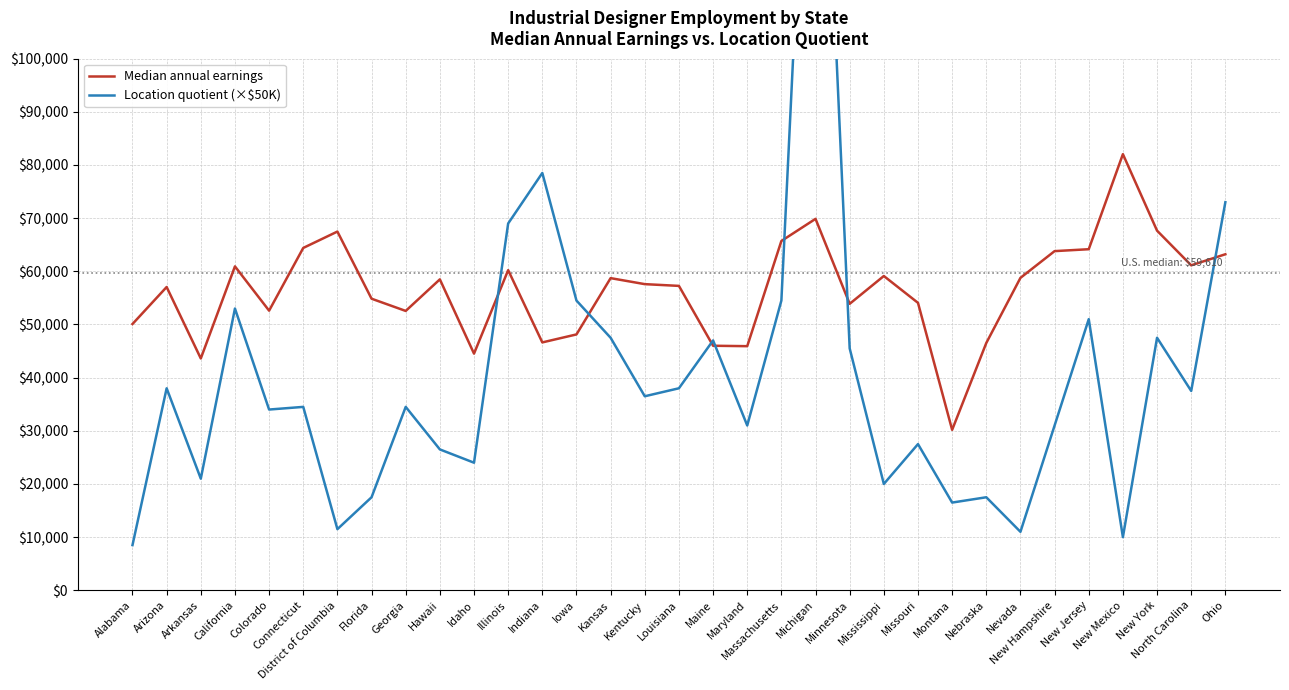

List the series in order of their overall mean, highest first.

Median annual earnings, Location quotient (×$50K)